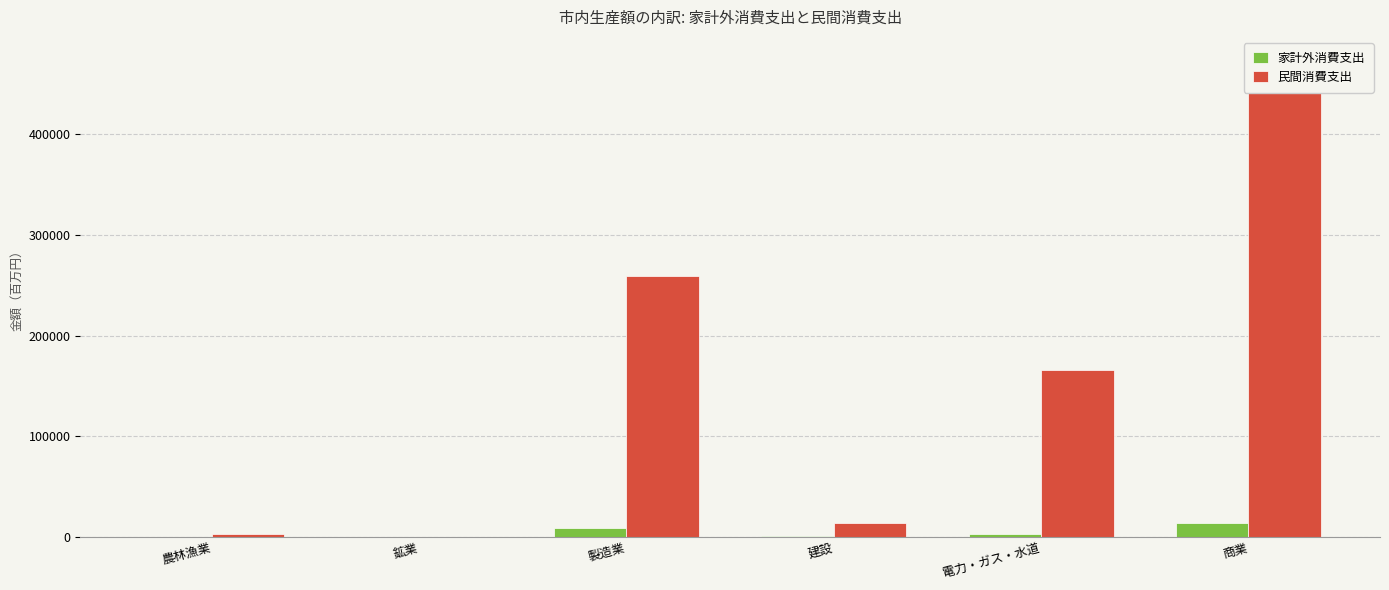

What position from the right is 農林漁業?

6